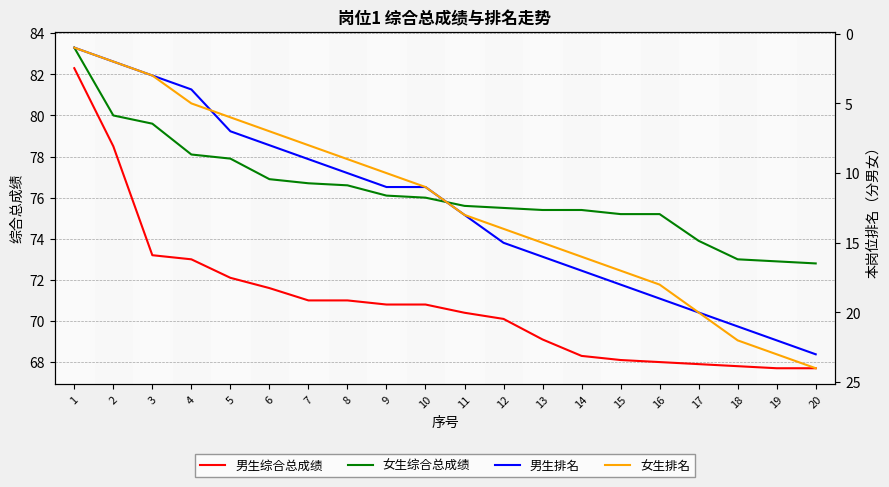

Reading left to right, transcribe all the data shown in this chart.

男生综合总成绩: 82.3	78.5	73.2	73.0	72.1	71.6	71.0	71.0	70.8	70.8	70.4	70.1	69.1	68.3	68.1	68.0	67.9	67.8	67.7	67.7
女生综合总成绩: 83.3	80.0	79.6	78.1	77.9	76.9	76.7	76.6	76.1	76.0	75.6	75.5	75.4	75.4	75.2	75.2	73.9	73.0	72.9	72.8
男生排名: 1.0	2.0	3.0	4.0	7.0	8.0	9.0	10.0	11.0	11.0	13.0	15.0	16.0	17.0	18.0	19.0	20.0	21.0	22.0	23.0
女生排名: 1.0	2.0	3.0	5.0	6.0	7.0	8.0	9.0	10.0	11.0	13.0	14.0	15.0	16.0	17.0	18.0	20.0	22.0	23.0	24.0